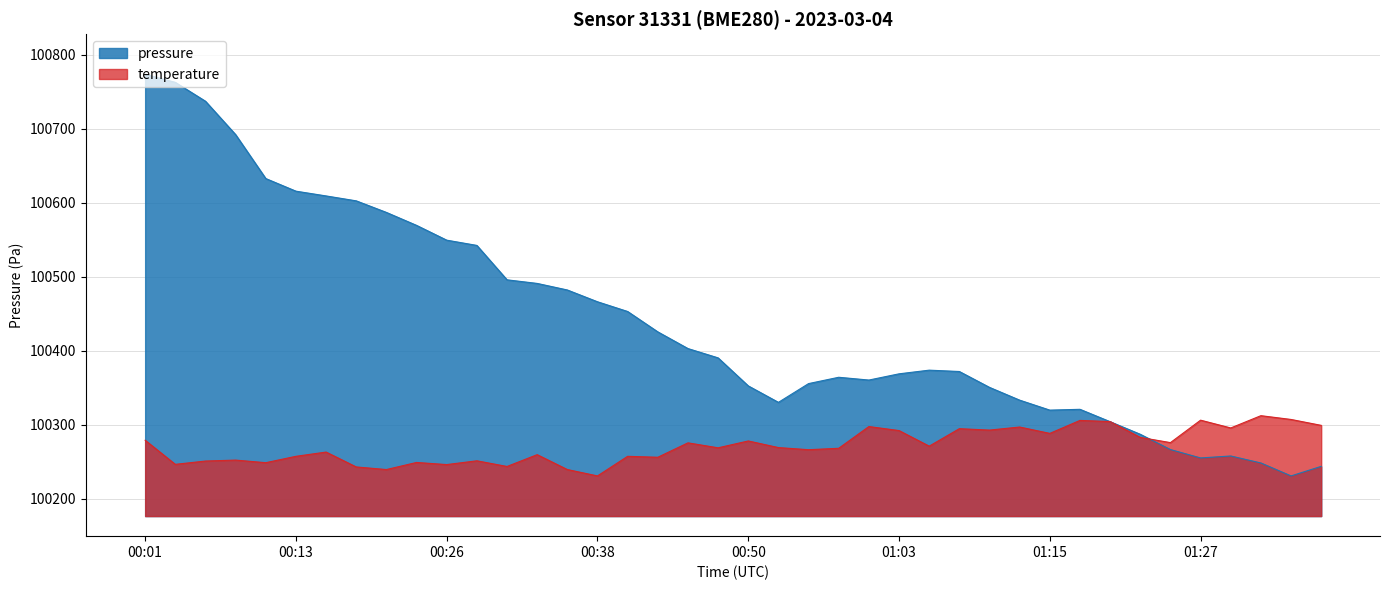

What is the maximum value shown in the chart?

100773.8